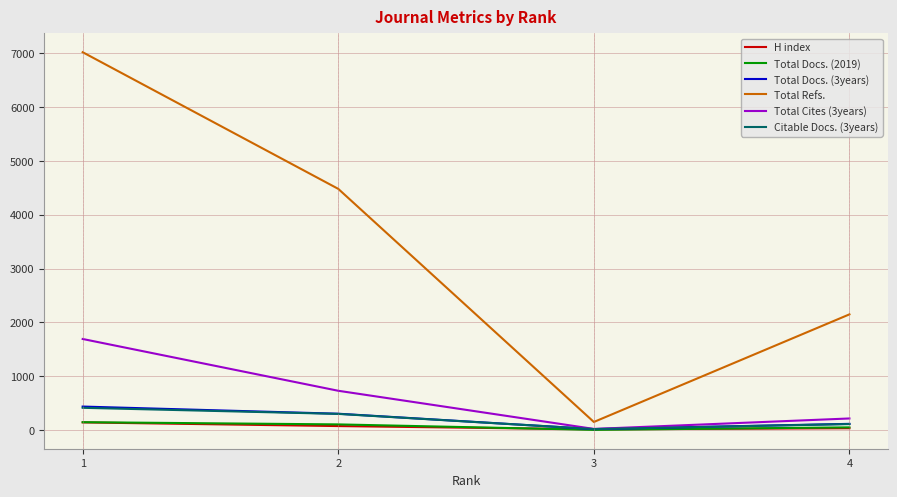

Which category has the highest value in the Total Docs. (3years) series?

1